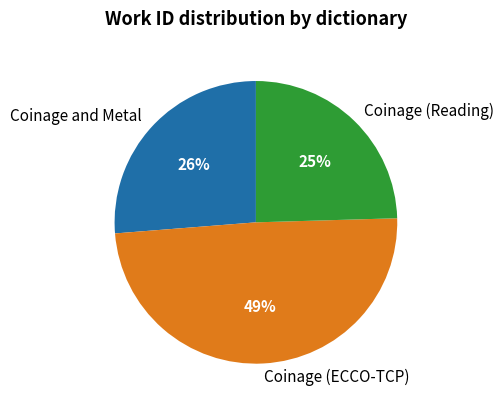

To the nearest percent, what portion does Coinage and Metal represent?

26%